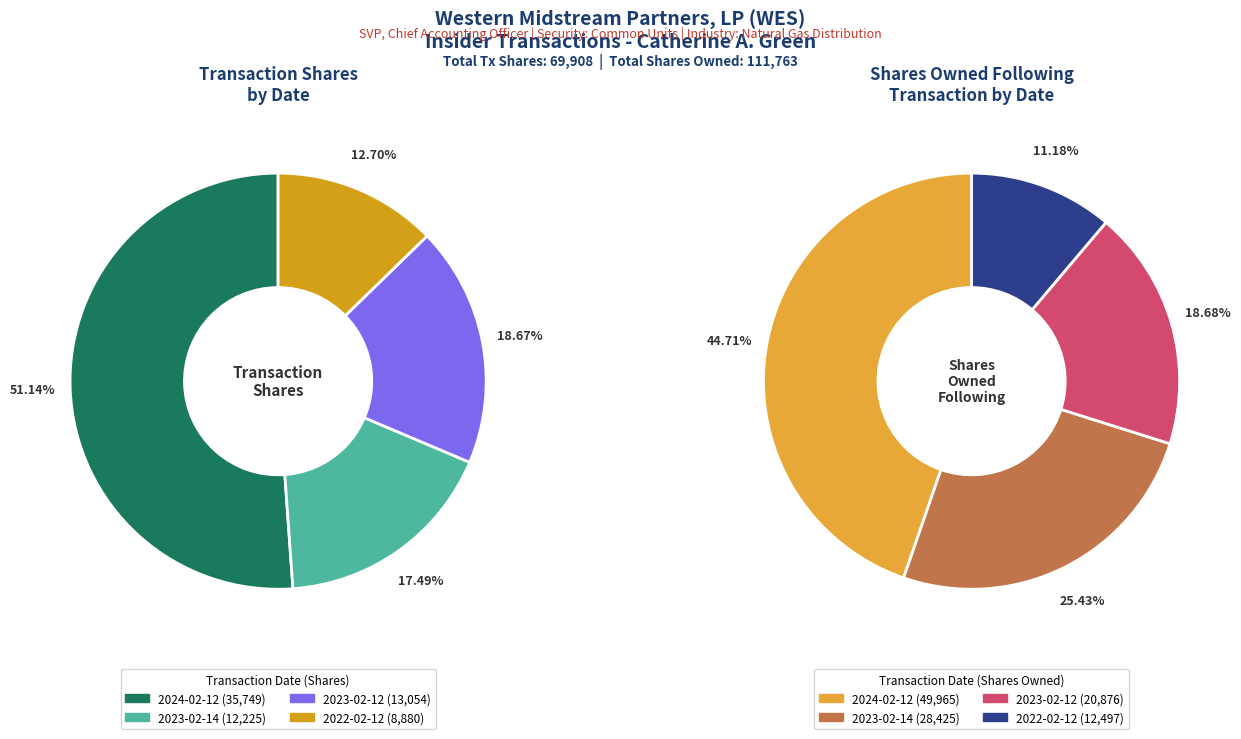

How many segments does this pie chart have?

4